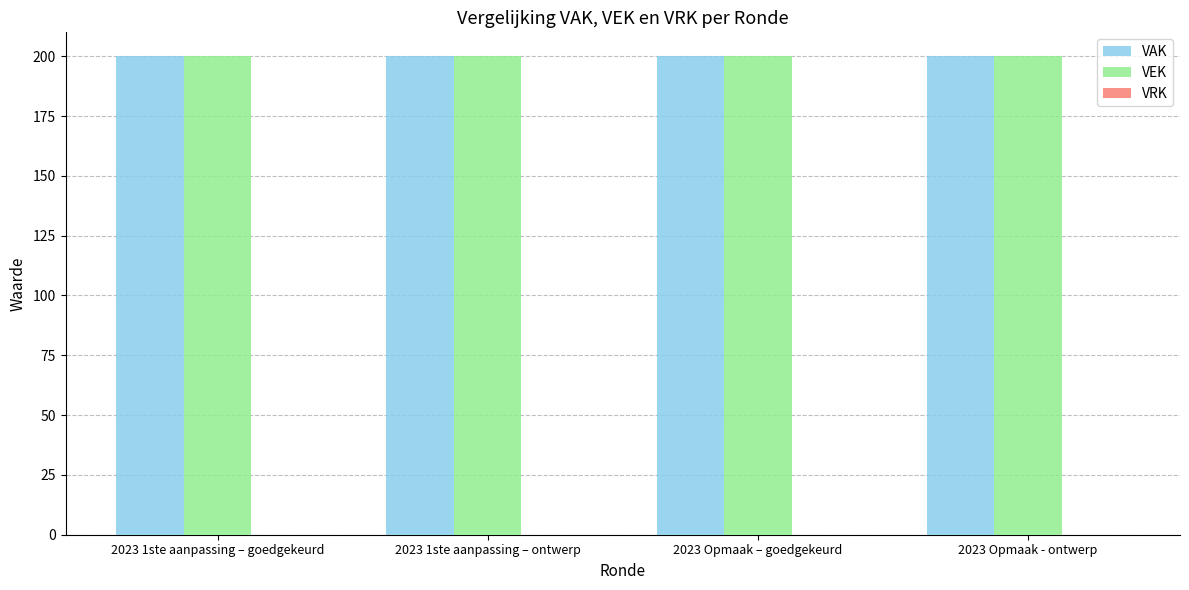

Which series changed the most between 2023 1ste aanpassing – goedgekeurd and 2023 Opmaak – goedgekeurd?

VAK